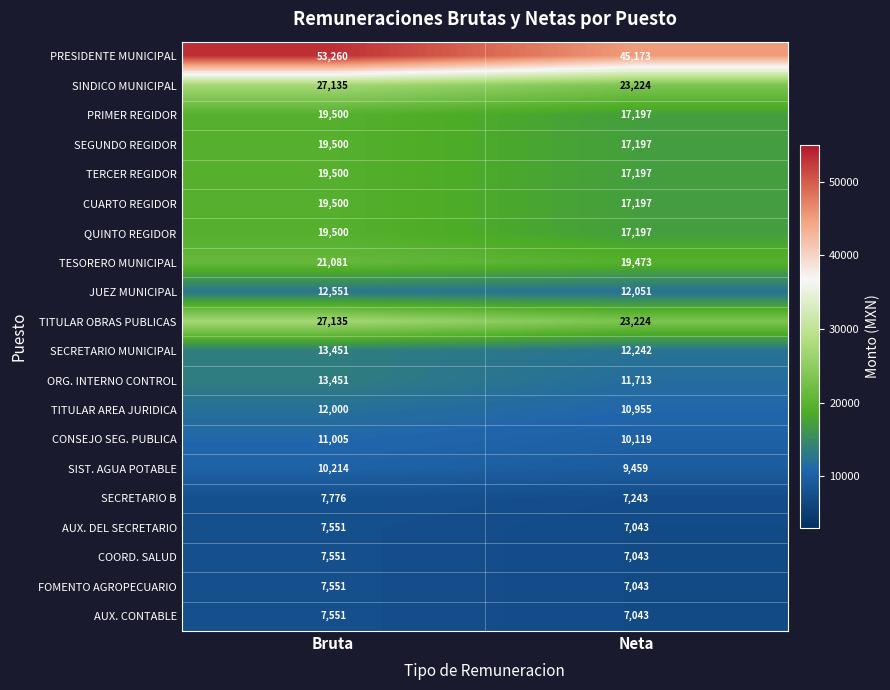

Which series has the largest range (max minus min)?

PRESIDENTE MUNICIPAL